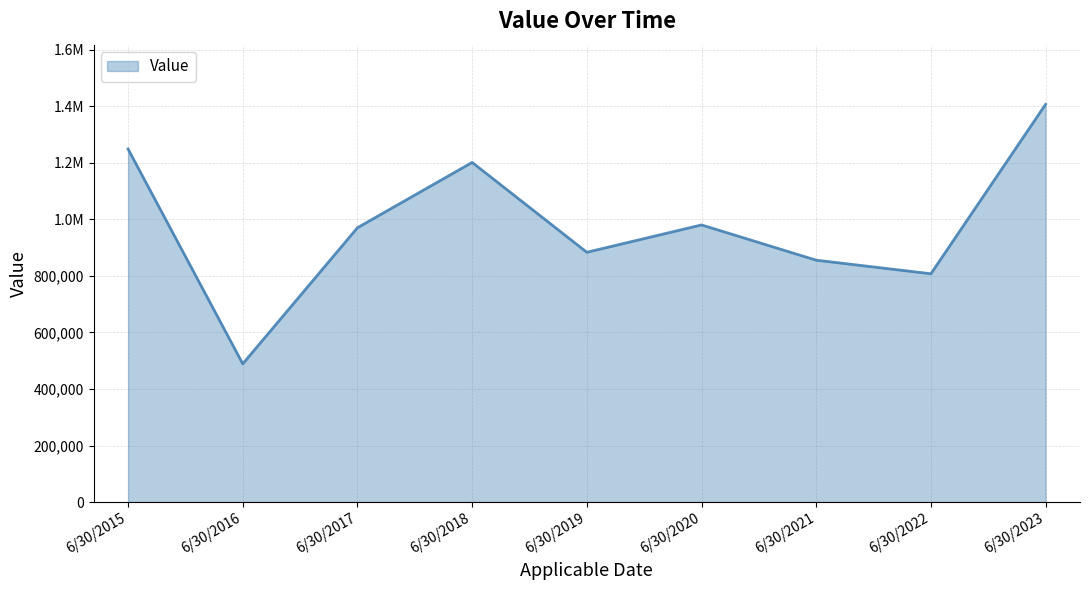

What is the minimum value shown in the chart?

489127.5